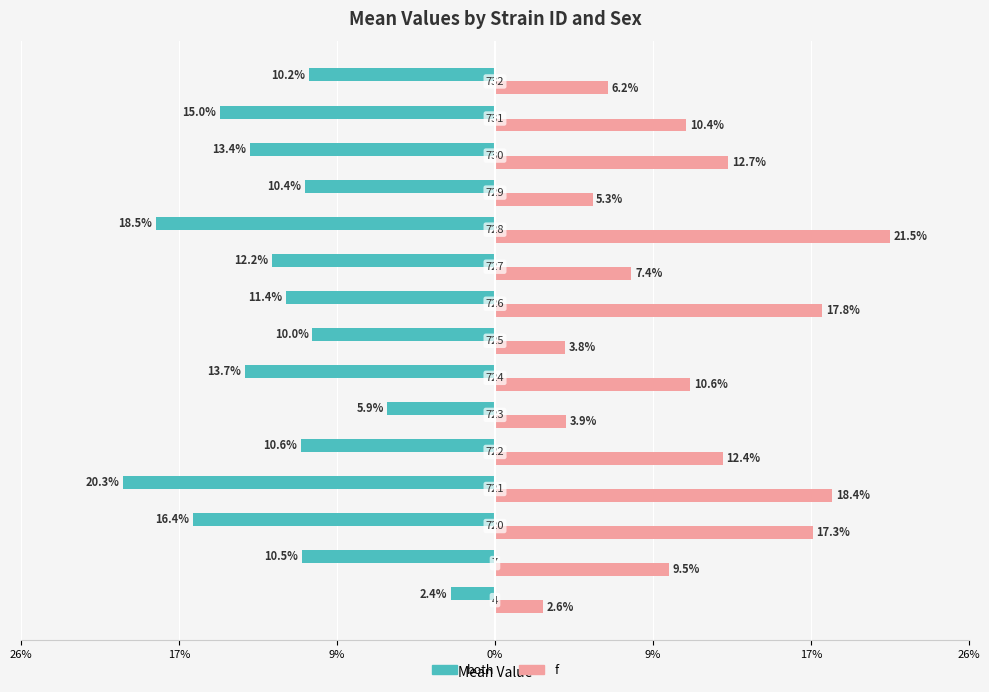

Rank the series by their maximum value, from lowest to highest.

both, f